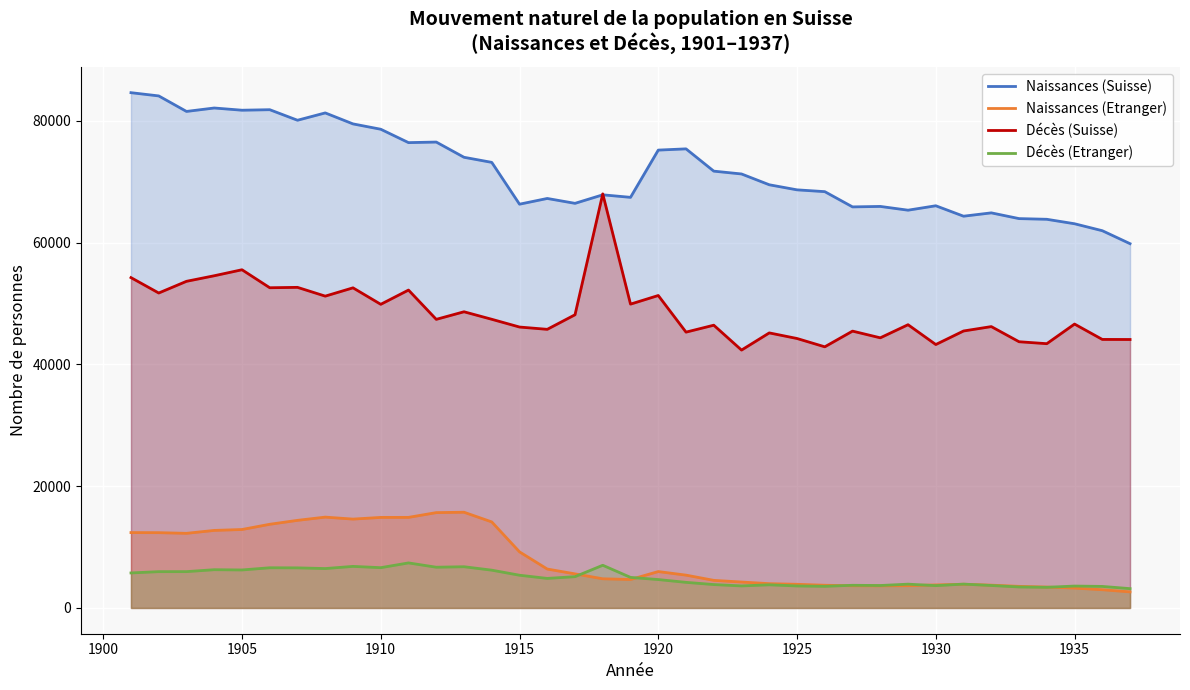

List the series in order of their peak value, lowest first.

Décès (Etranger), Naissances (Etranger), Décès (Suisse), Naissances (Suisse)